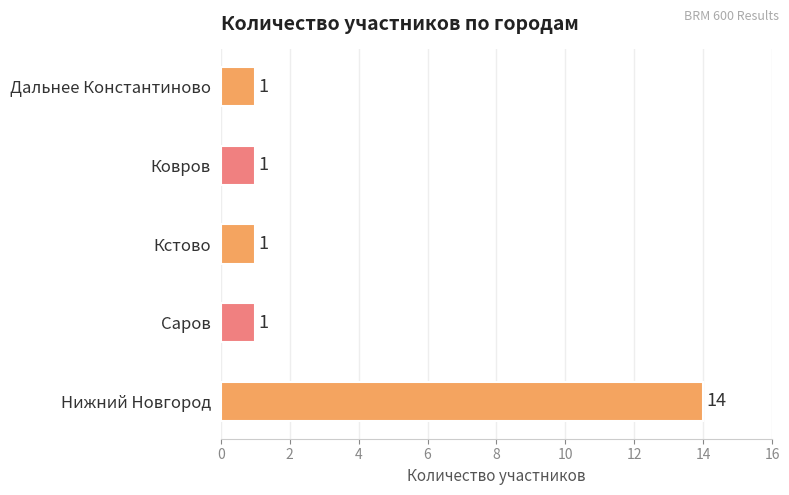

True or false: the data shows 14 at Нижний Новгород.

True